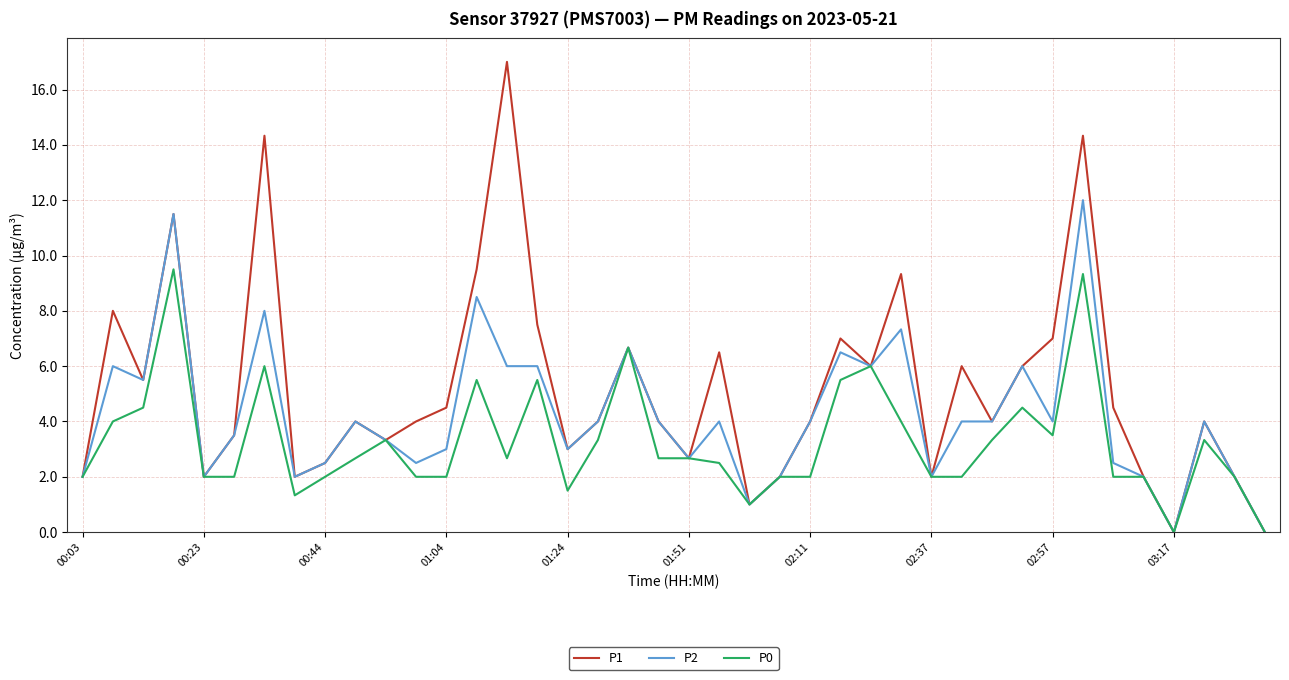

Rank the series by their maximum value, from highest to lowest.

P1, P2, P0